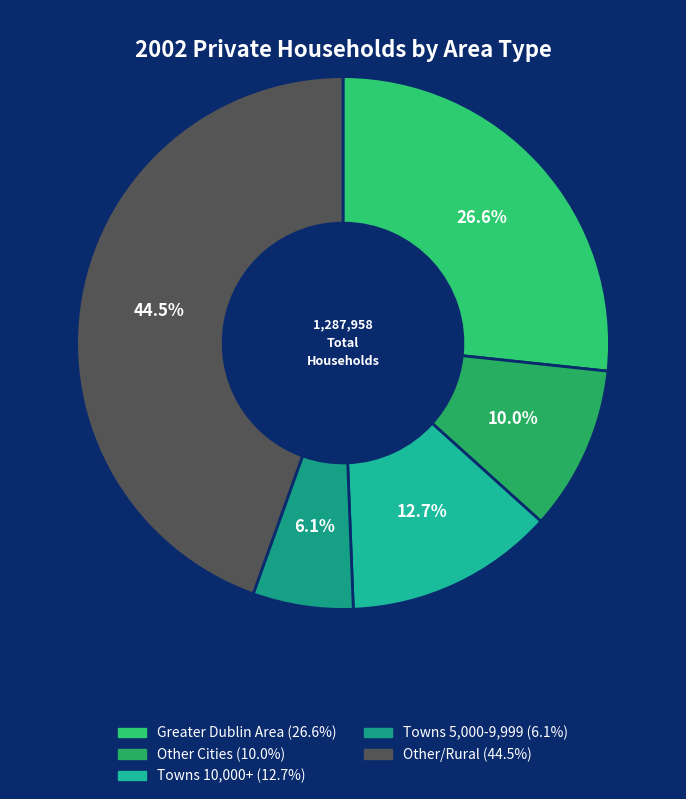

Combined, do Greater Dublin Area and Other Cities account for over 50%?

No